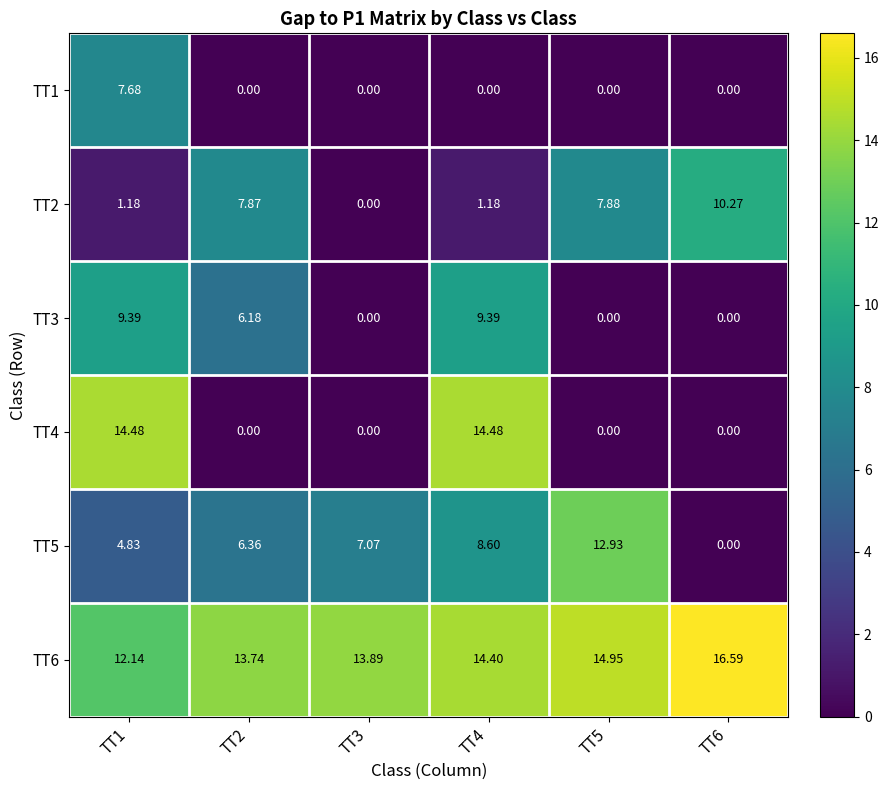

Is the value of TT5 at TT5 greater than the value of TT4 at TT3?

Yes